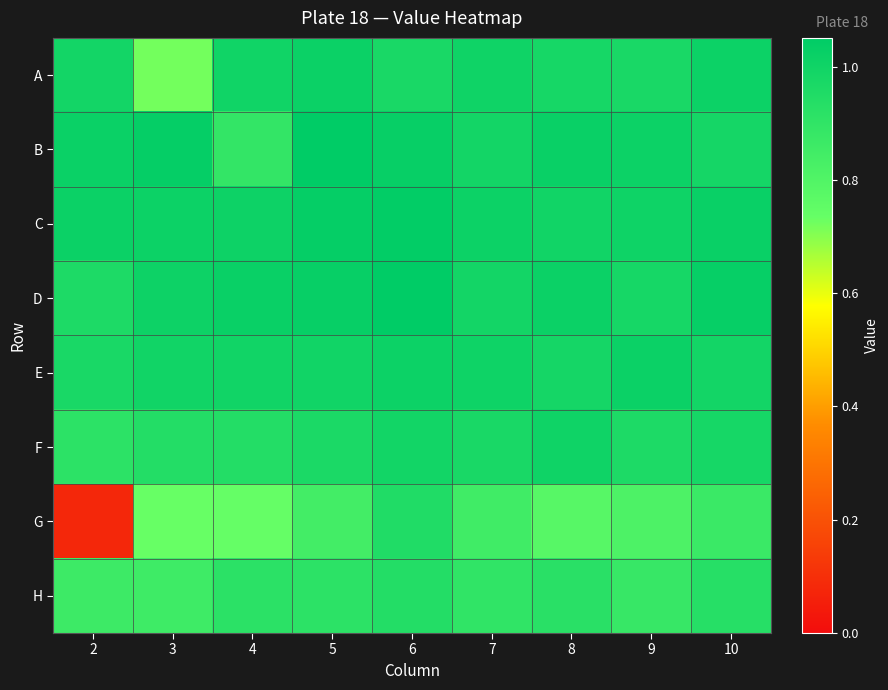

Between 4 and 3, which is larger?

4